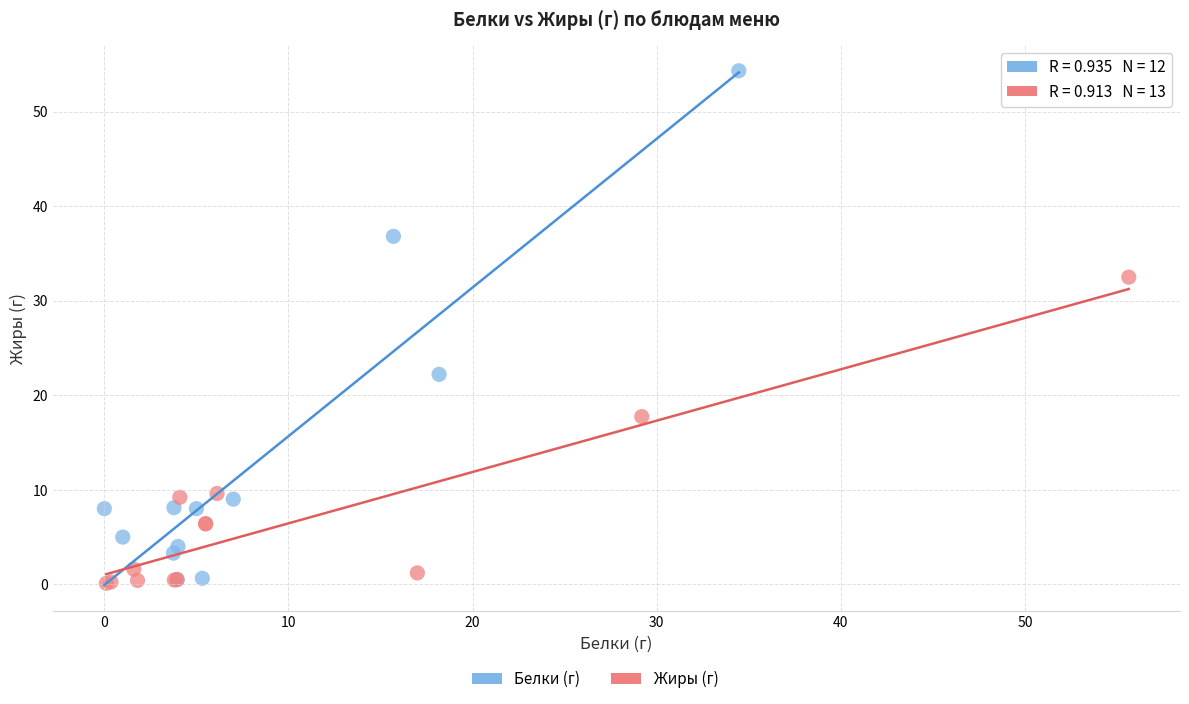

Which series reaches the maximum Y coordinate?

Белки (г)